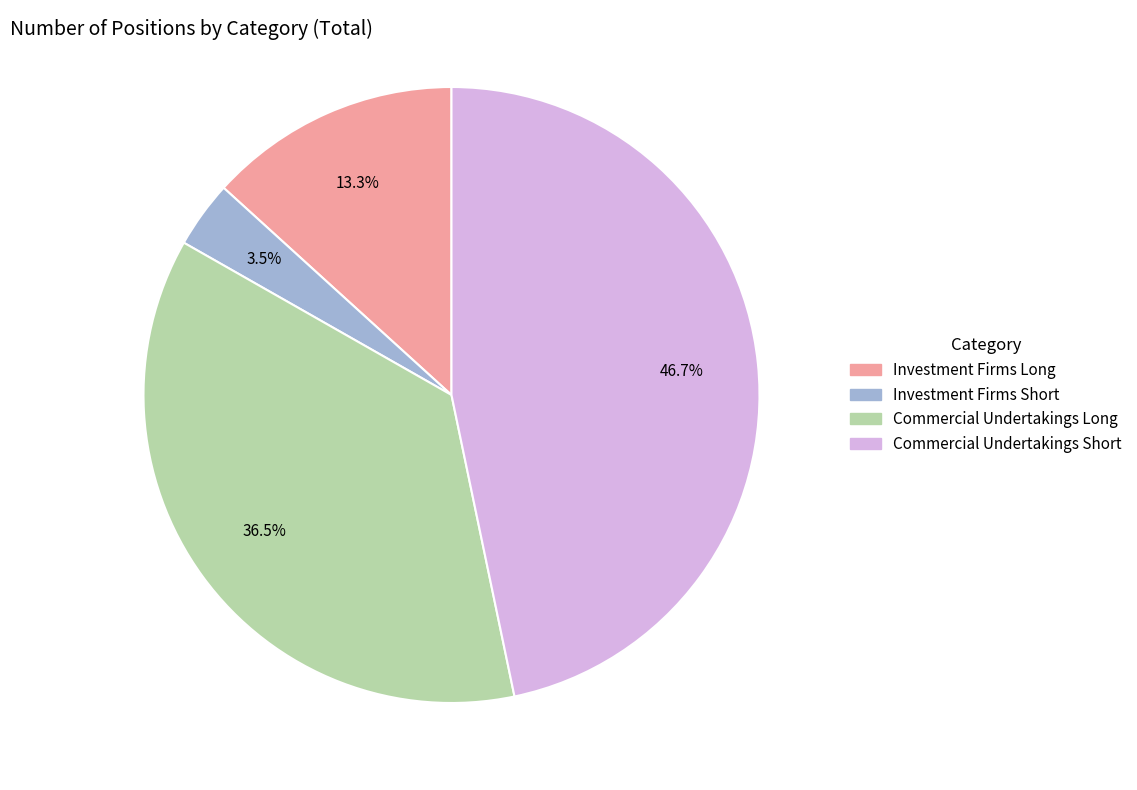

Does any single category account for the majority?

No